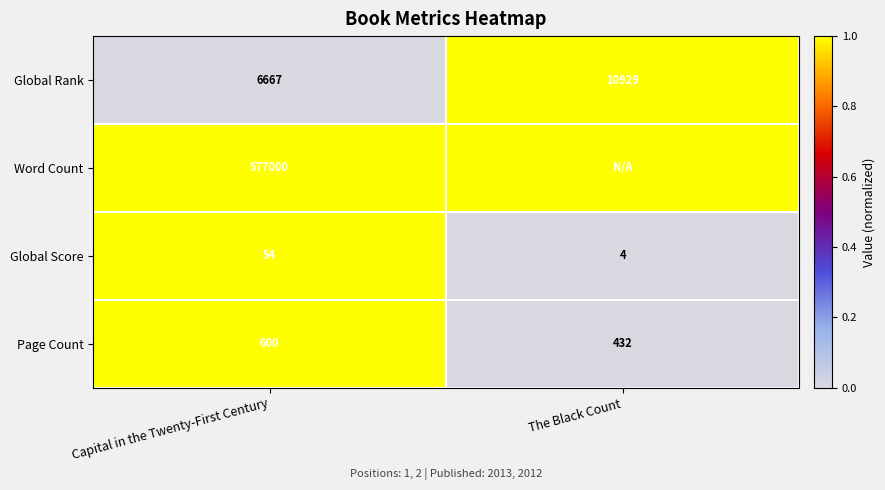

List the labels in order of Global Score value, smallest first.

The Black Count, Capital in the Twenty-First Century